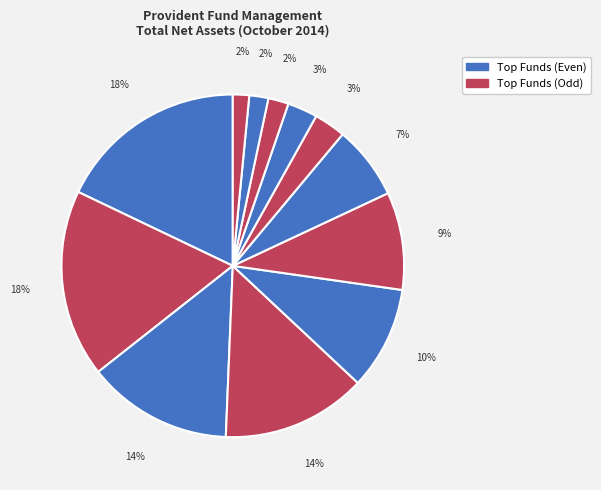

To the nearest percent, what is the difference between the largest and smallest slice percentages?

16%